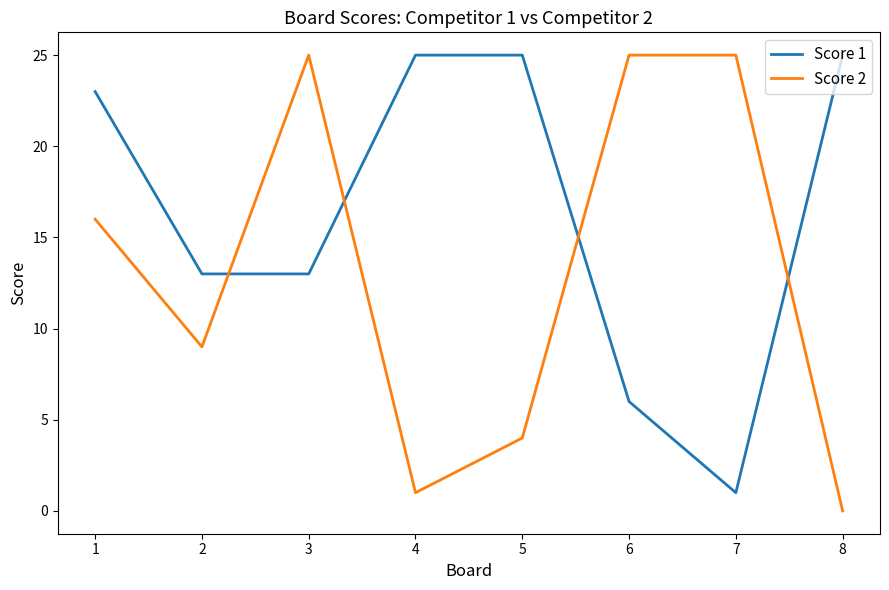

Is it true that Score 2 equals 6 at 1?

False